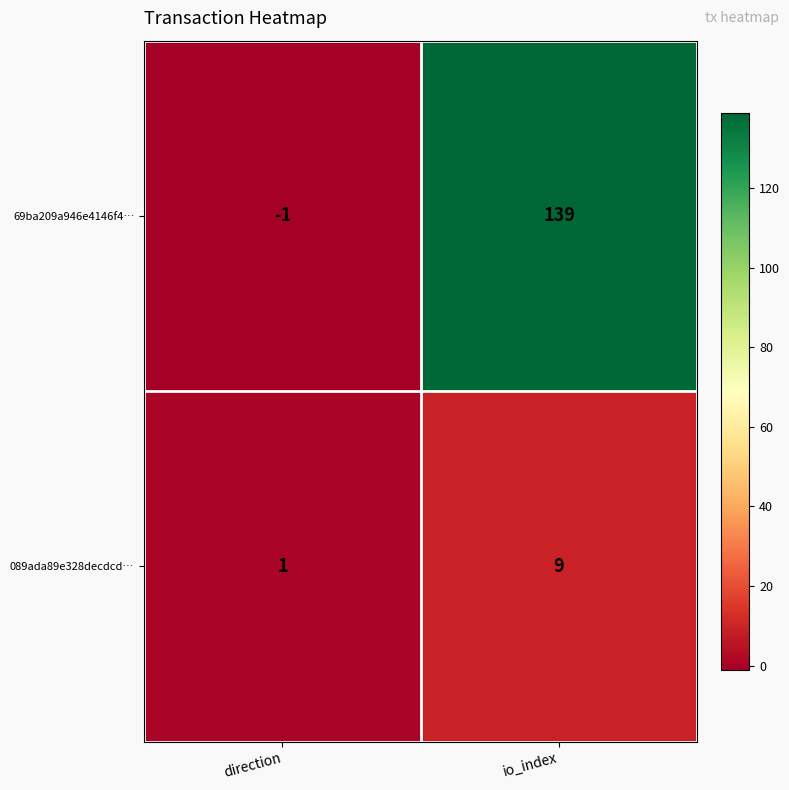

Which series has the widest spread of values?

69ba209a946e4146f4…